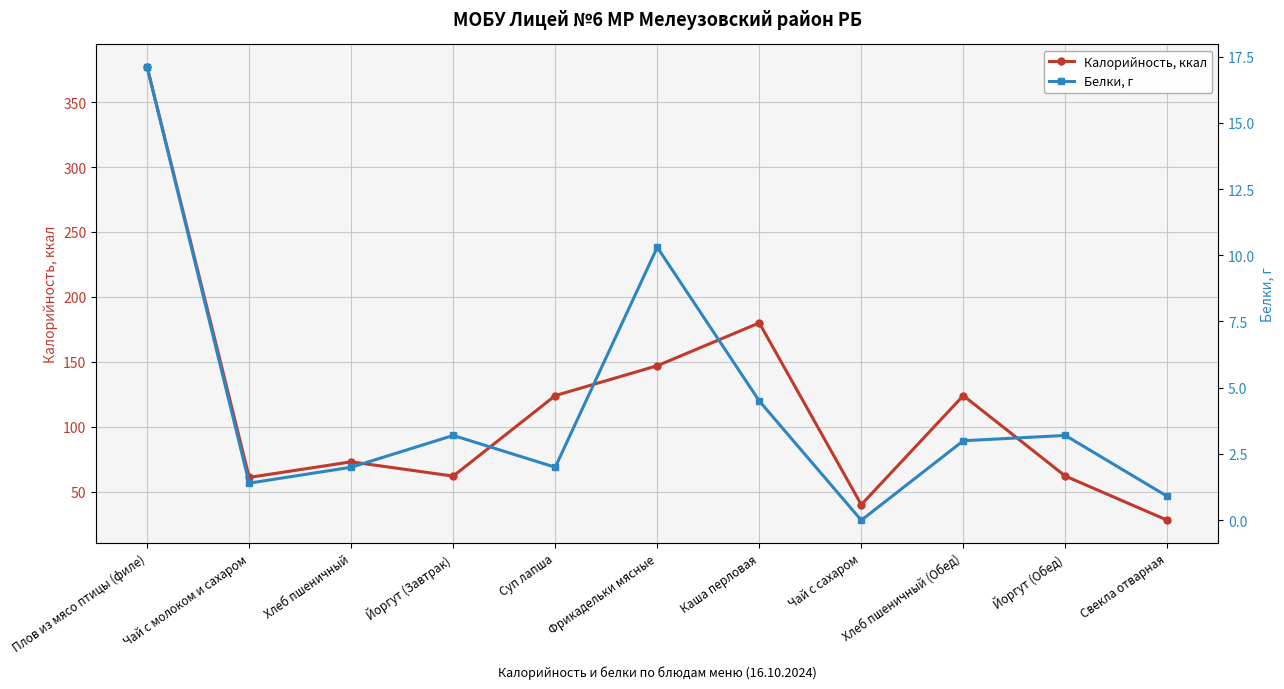

Count the number of data series in this chart.

2